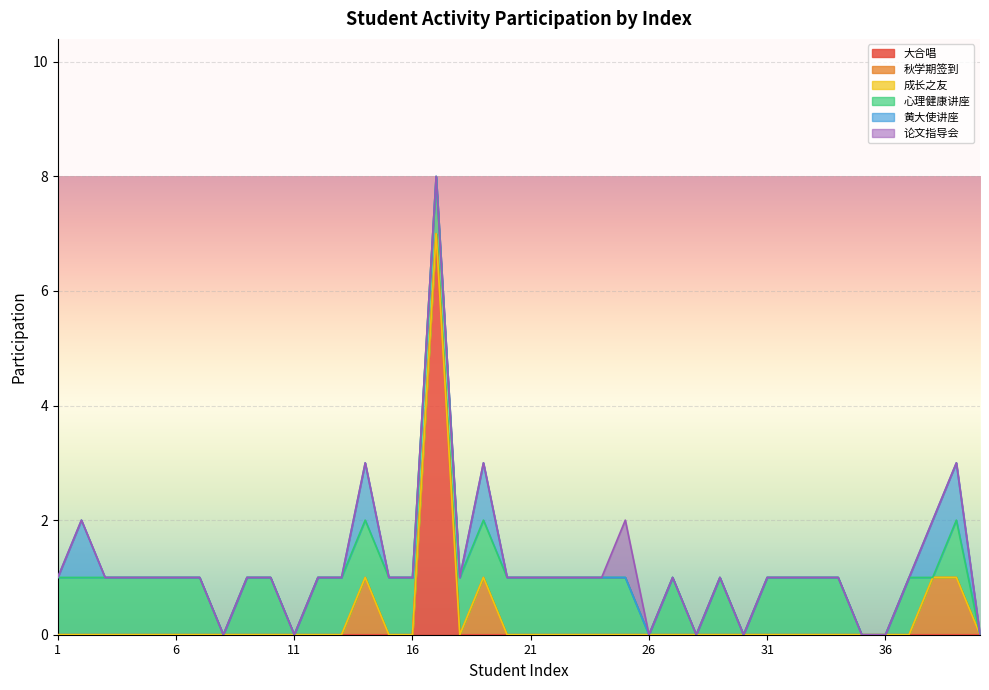

Where is the first local maximum for 黄大使讲座?

2